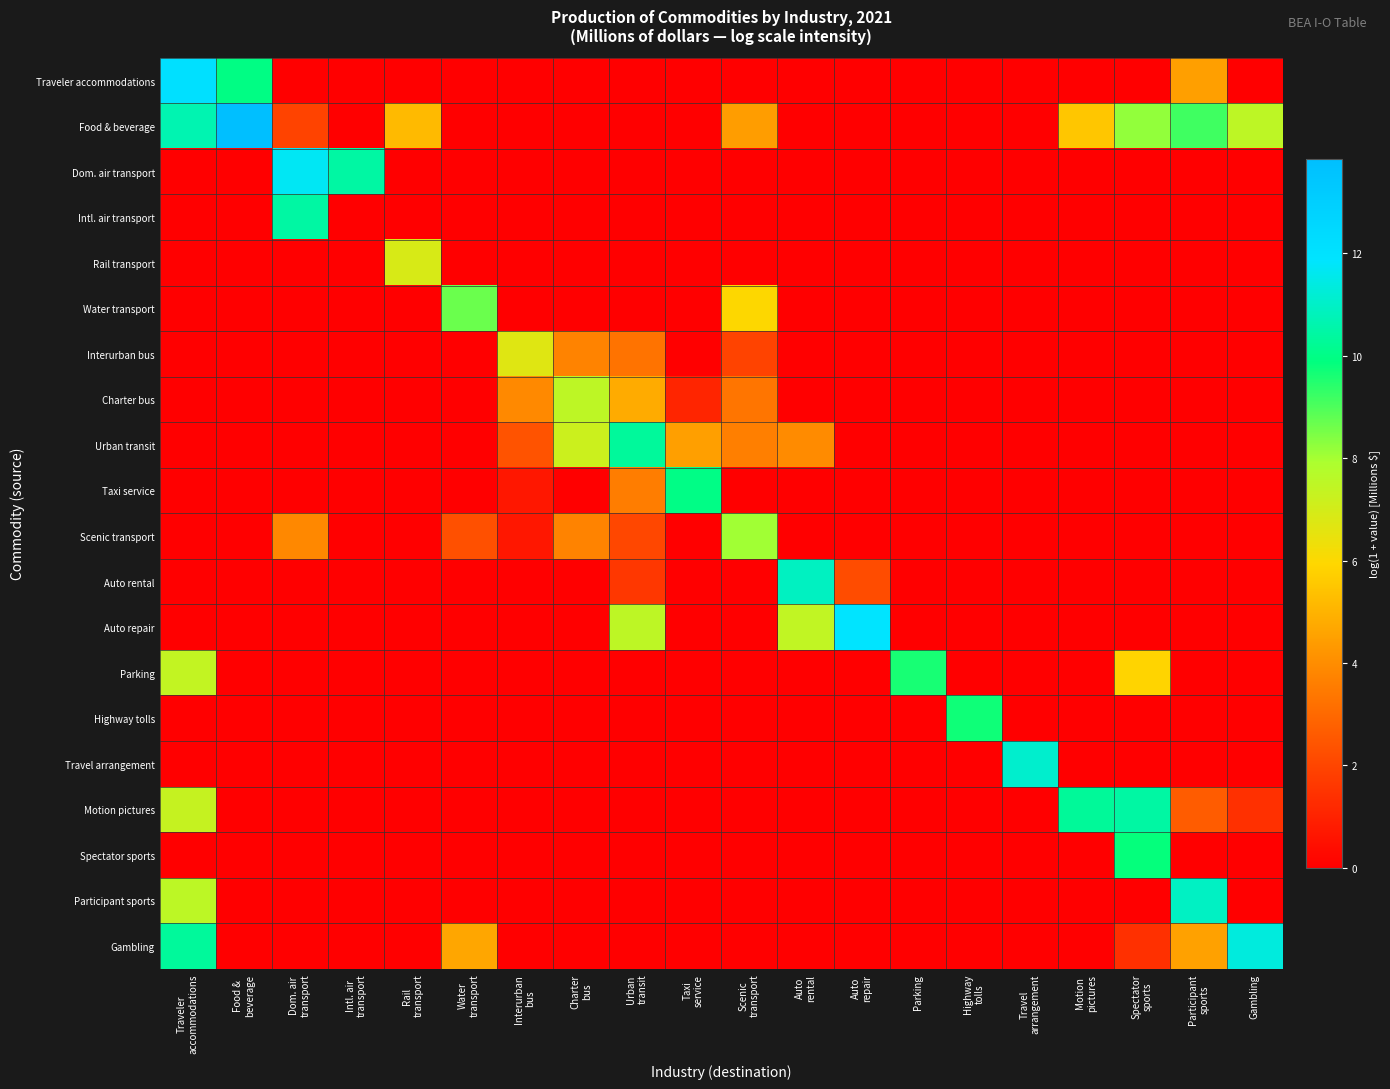

Which series has the largest range (max minus min)?

Food & beverage